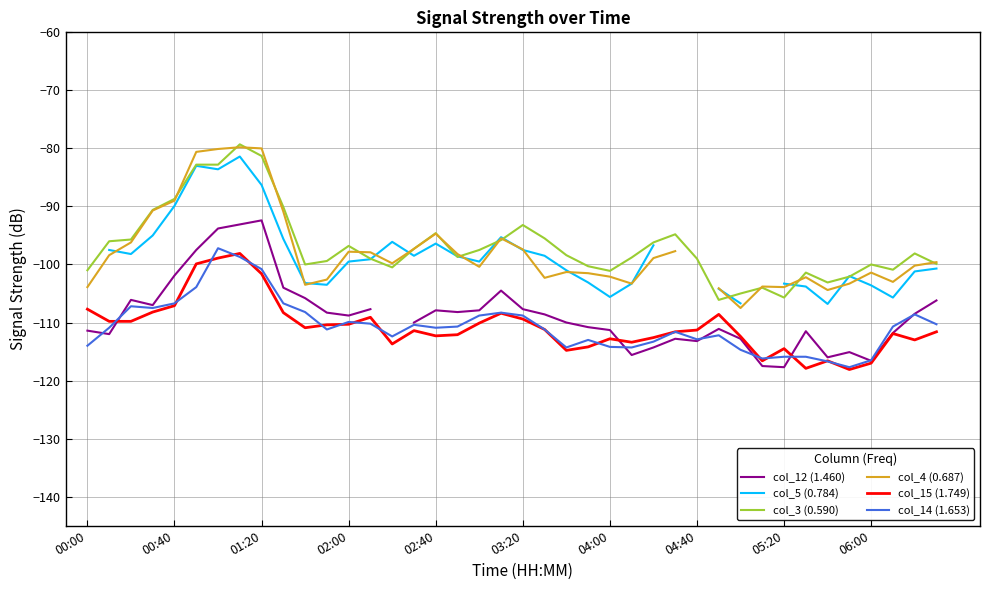

Which series has the largest range (max minus min)?

col_4 (0.687)